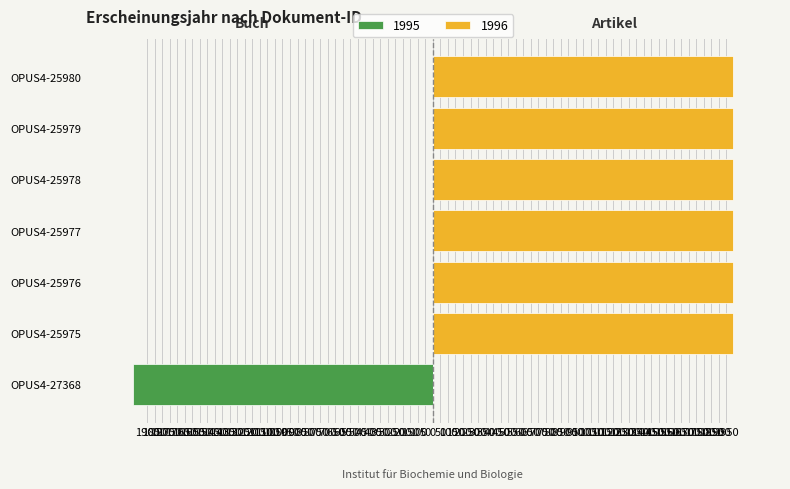

How many positive values are there?

6